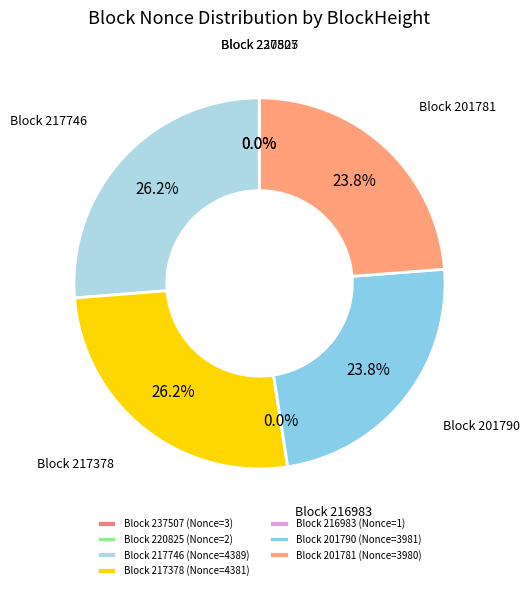

To the nearest percent, what is the average slice percentage?

14%